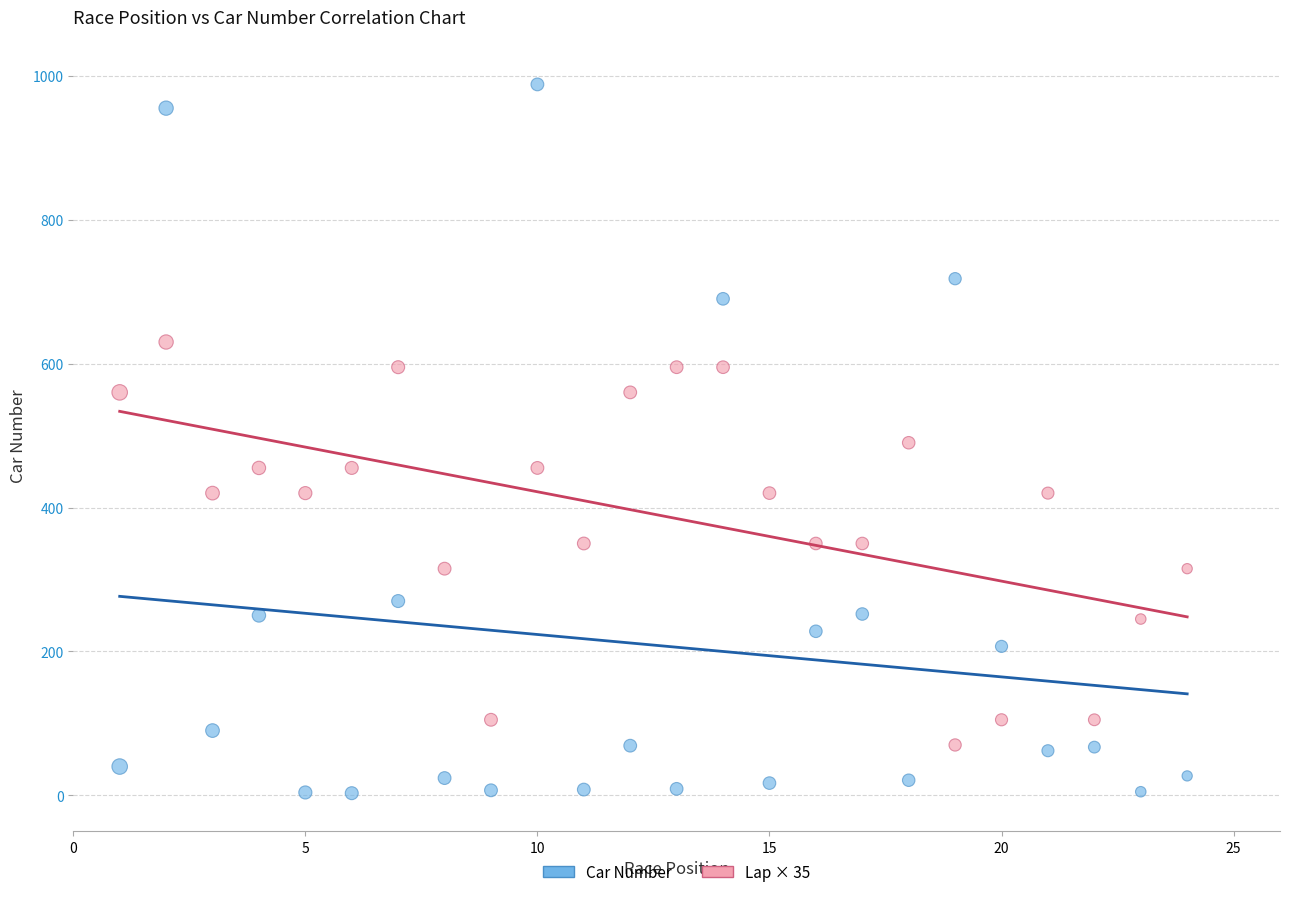

Across all data points, what is the range of Y values (max minus min)?

985